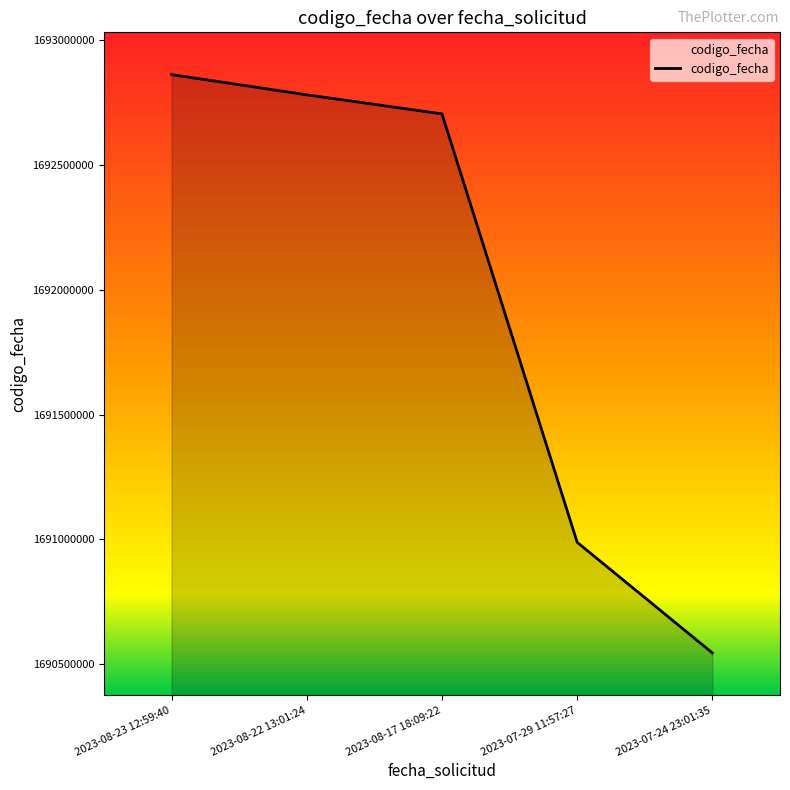

Rank the categories by value from highest to lowest.

2023-08-23 12:59:40, 2023-08-22 13:01:24, 2023-08-17 18:09:22, 2023-07-29 11:57:27, 2023-07-24 23:01:35